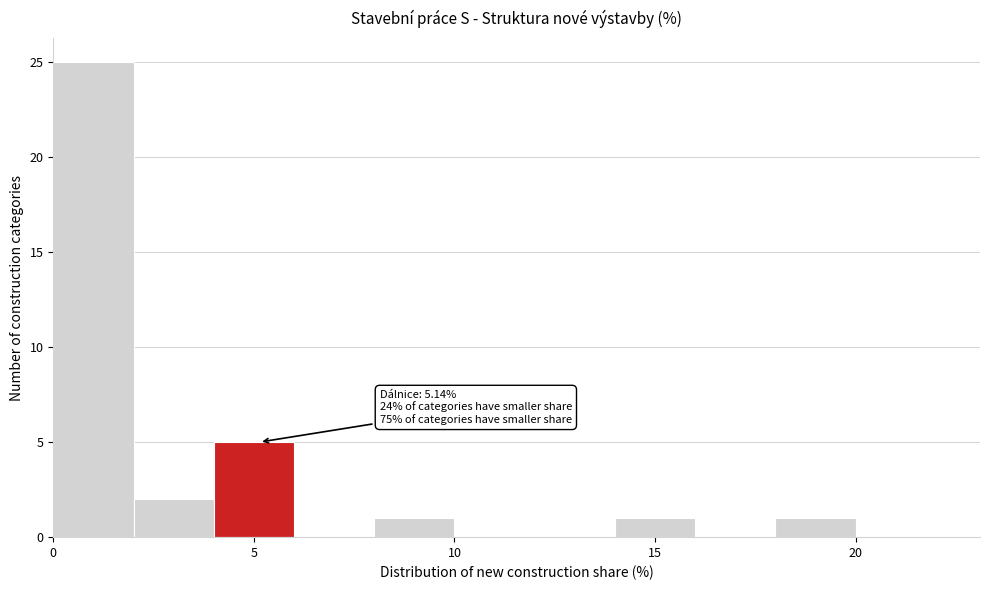

Over which range of the x-axis is the bar tallest?

0 to 2